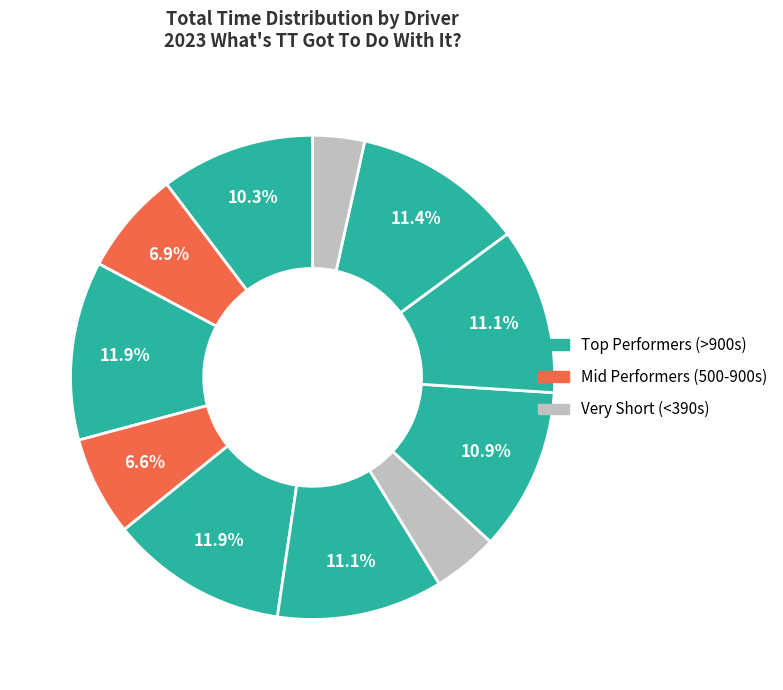

How many slices are in this pie chart?

11